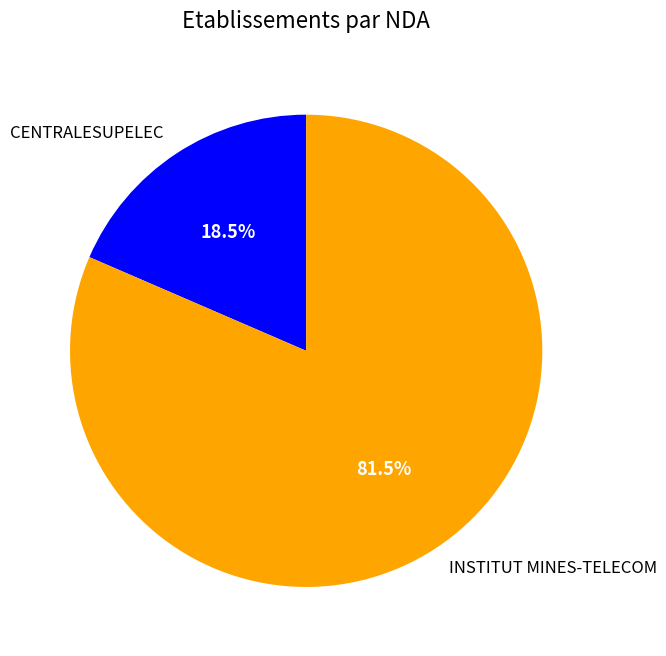

Combined, what portion of the pie is INSTITUT MINES-TELECOM and CENTRALESUPELEC?

100.0%